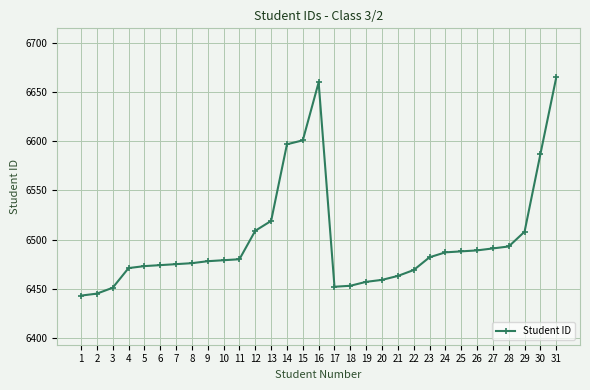

True or false: the data has more than 0 interior local peaks.

True